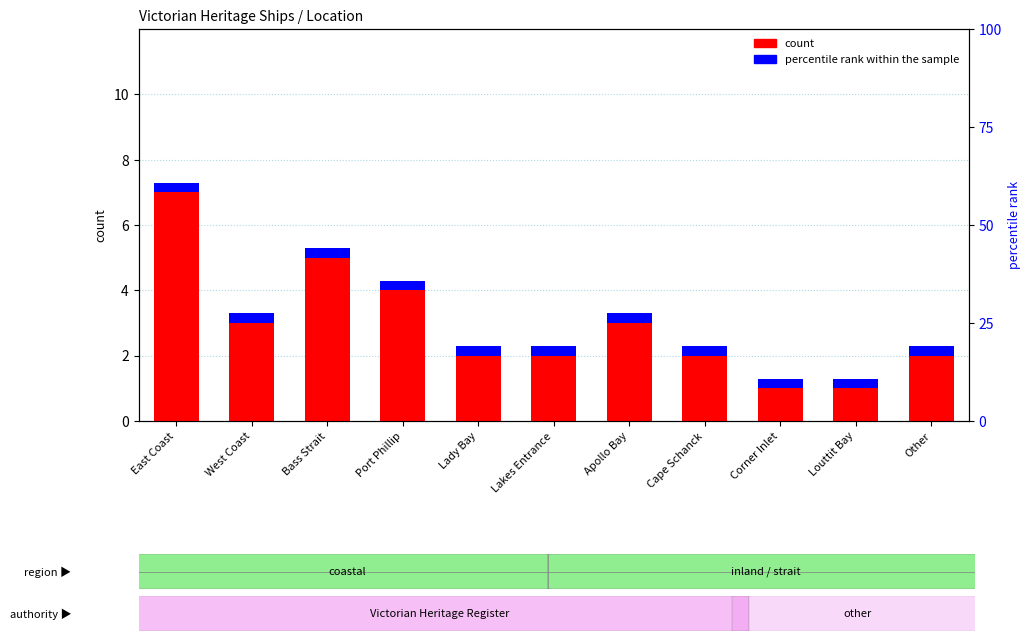

What is the total value across all series at Cape Schanck?

2.3